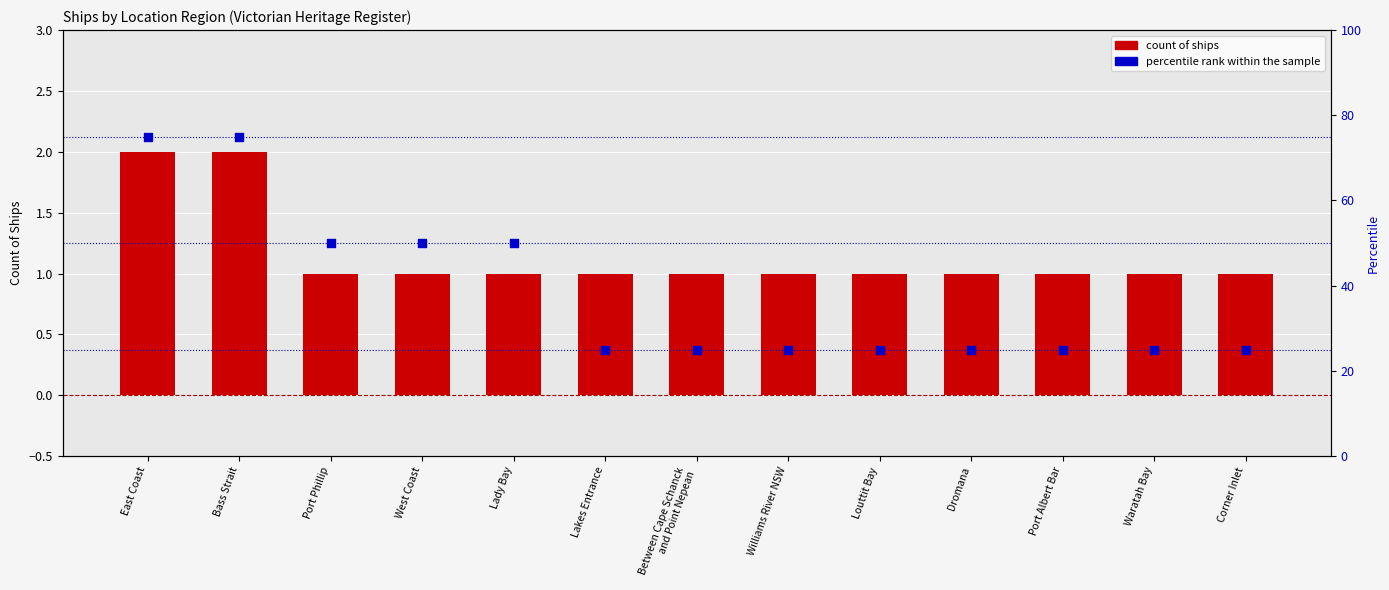

Which series has the largest total across all categories?

percentile rank within the sample